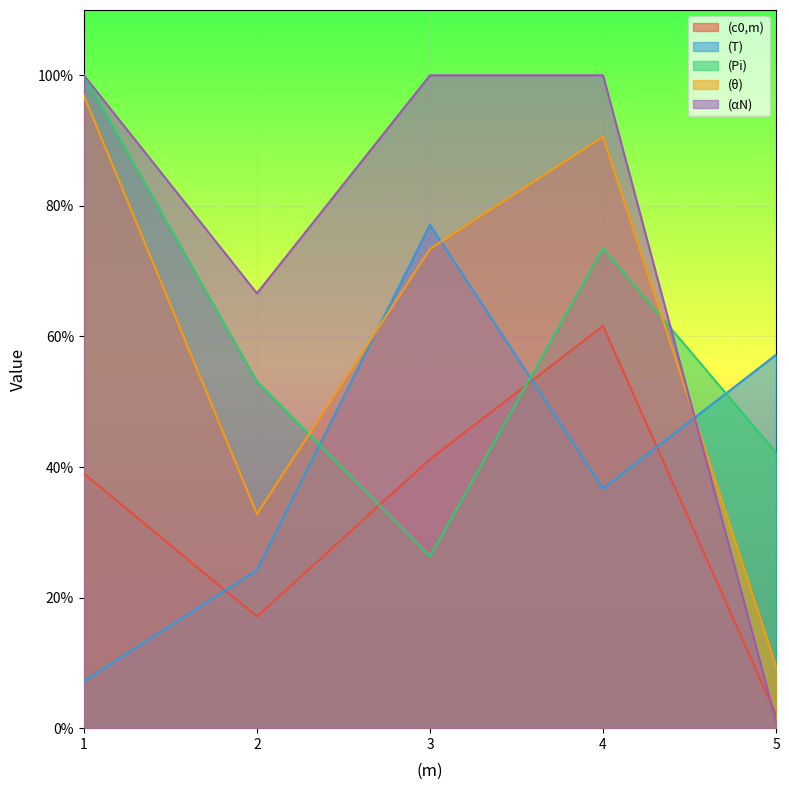

What are all the series names shown in the legend?

(c0,m), (T), (Pi), (θ), (αN)